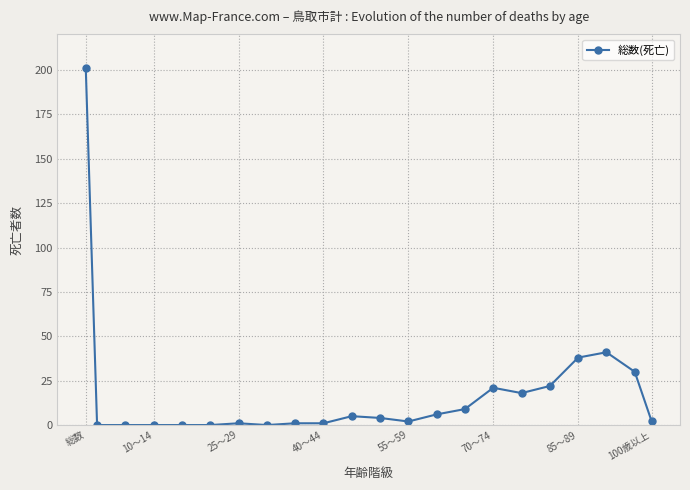

Reading left to right, list all the values displayed in this chart.

201	0	0	0	0	0	1	0	1	1	5	4	2	6	9	21	18	22	38	41	30	2